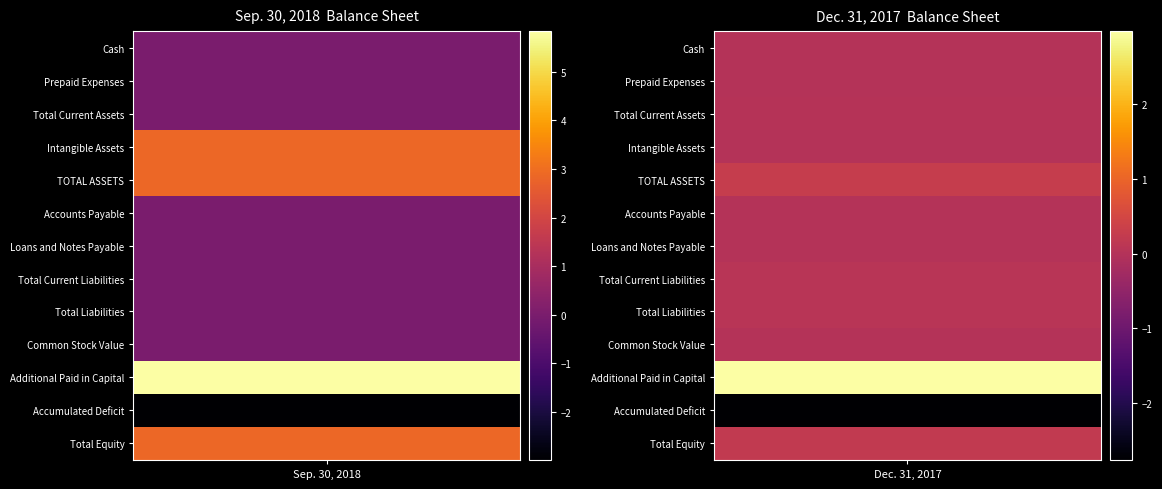

Rank the series by their maximum value, from lowest to highest.

Dec. 31, 2017, Sep. 30, 2018